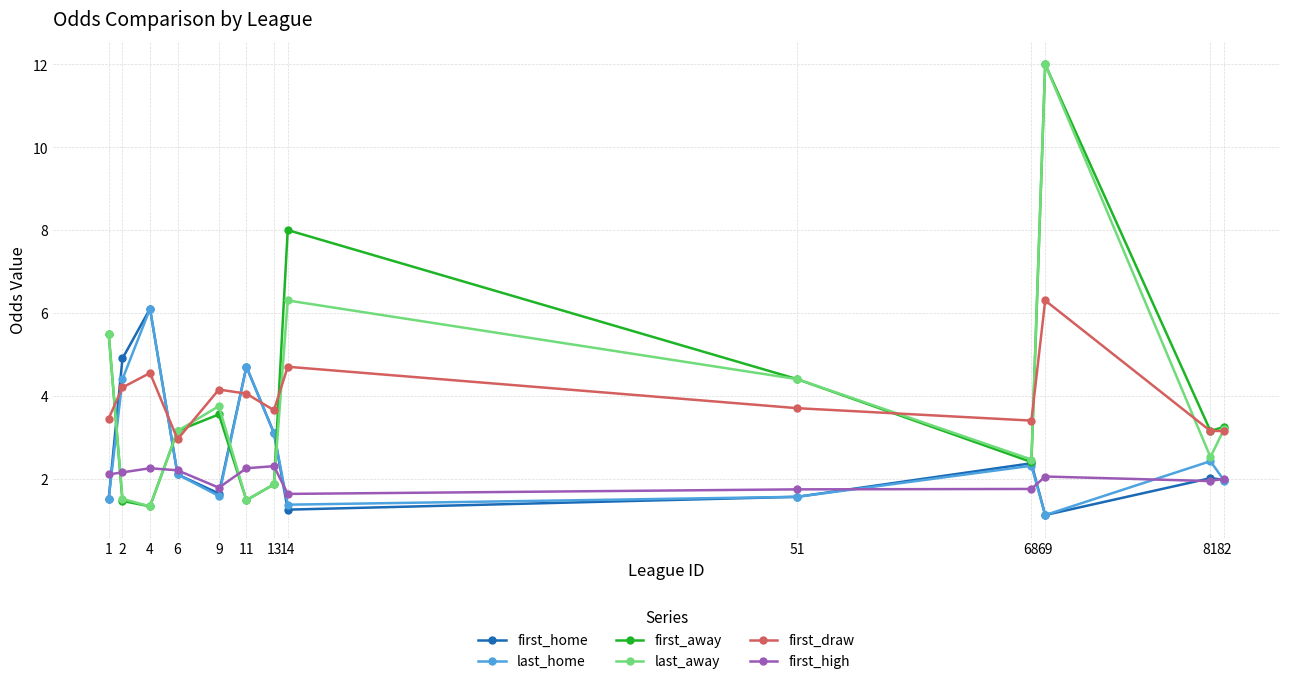

True or false: last_home and first_home cross at least once.

True